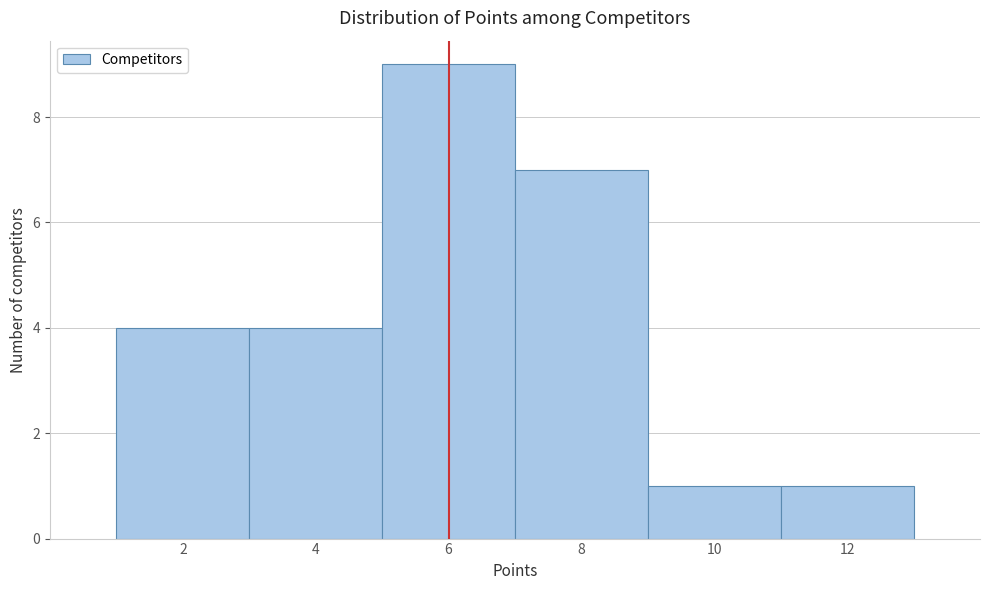

Reading left to right, list every bar in this chart as the range it spans on the x-axis followed by its height. The values are not printed on the chart, so give them approximately, as read against the axis.

1 to 3: 4
3 to 5: 4
5 to 7: 9
7 to 9: 7
9 to 11: 1
11 to 13: 1